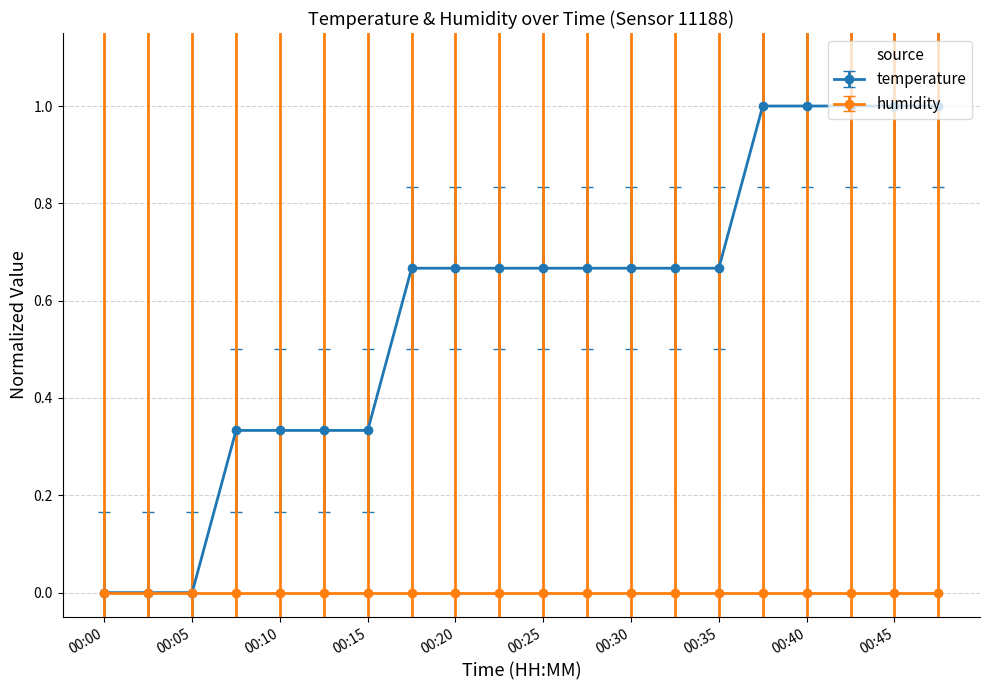

Rank the series by their average value, from highest to lowest.

temperature, humidity